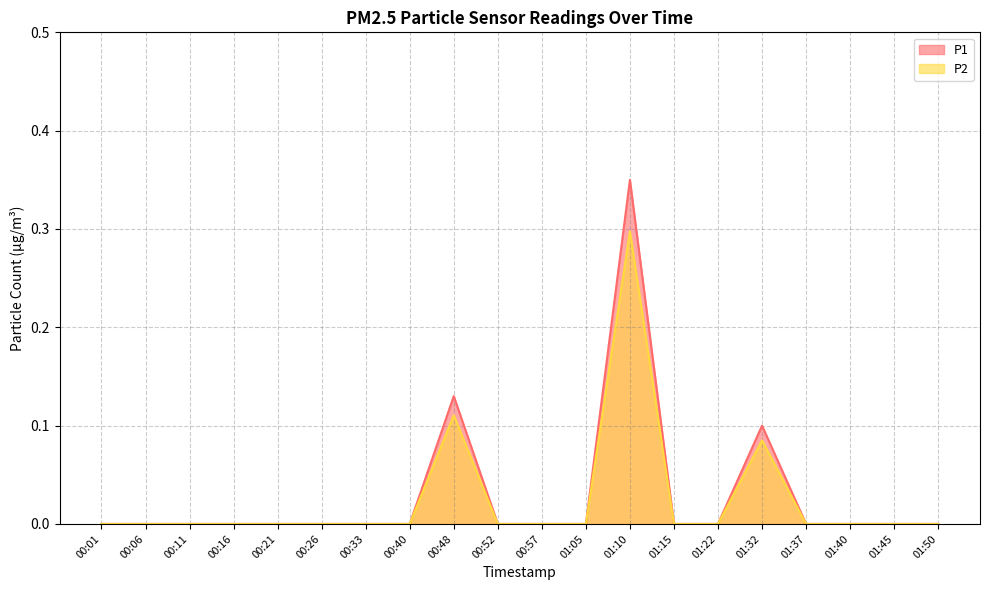

Which label corresponds to the smallest value in the chart?

00:01